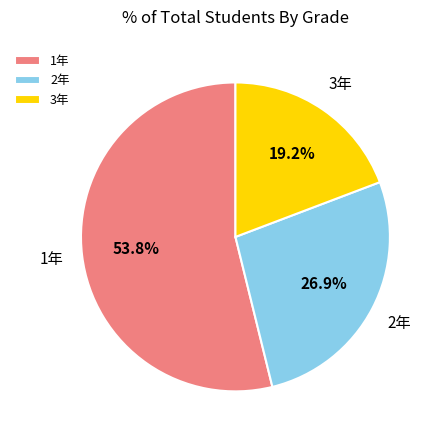

Which has a higher value, 3年 or 1年?

1年